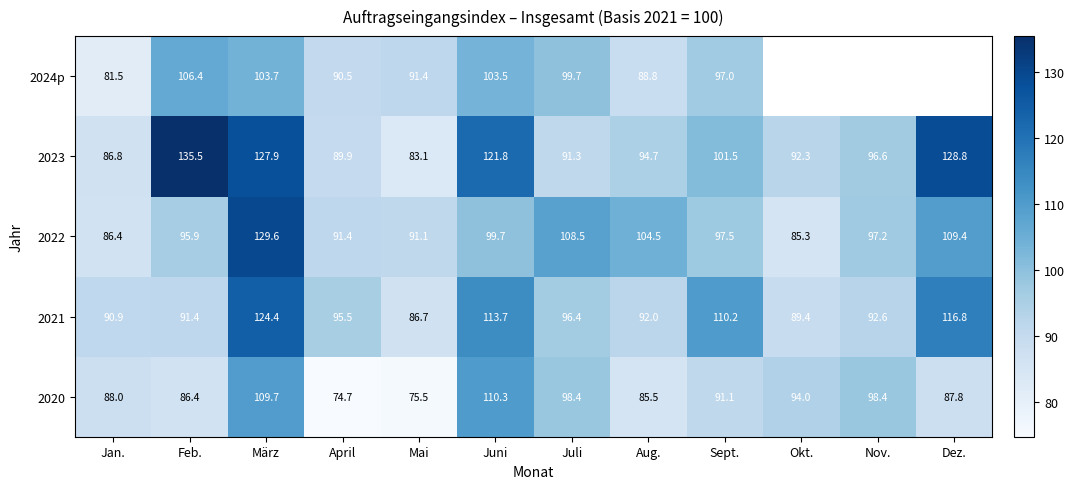

What is the minimum value for 2022?

85.3